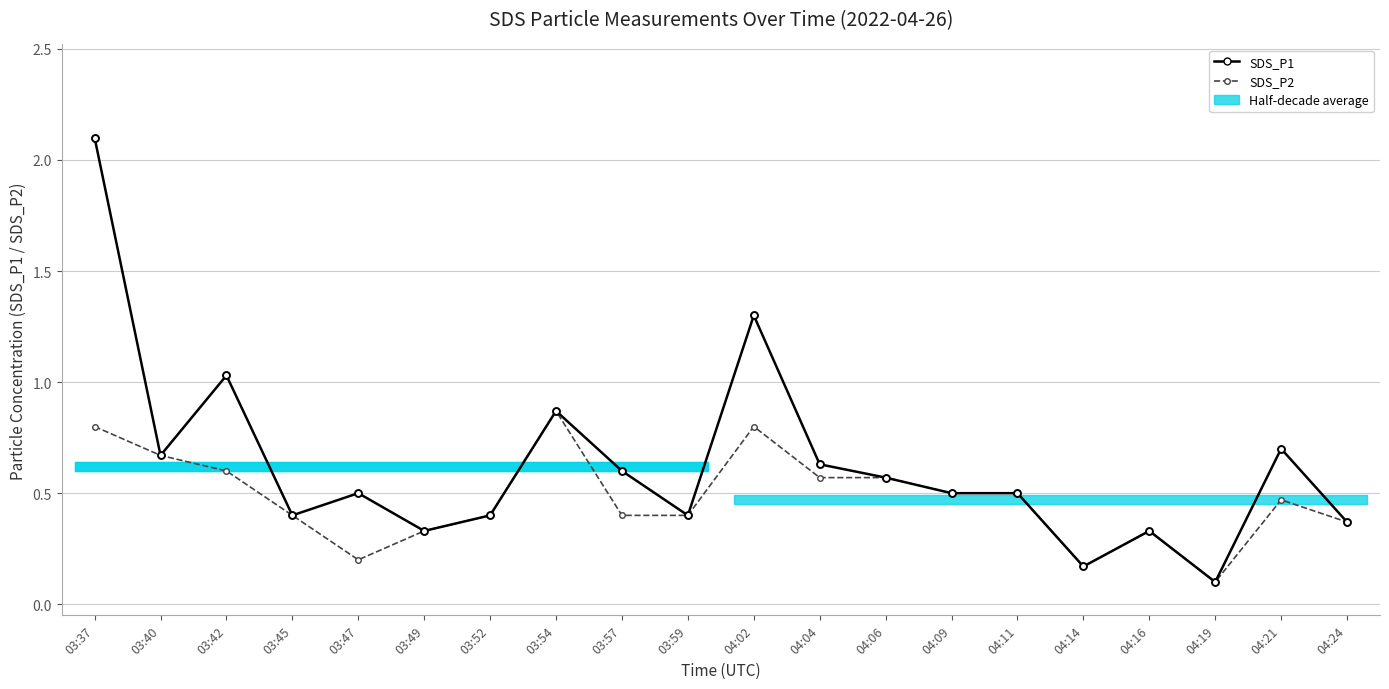

What value does the SDS_P2 series have at 03:54?

0.9